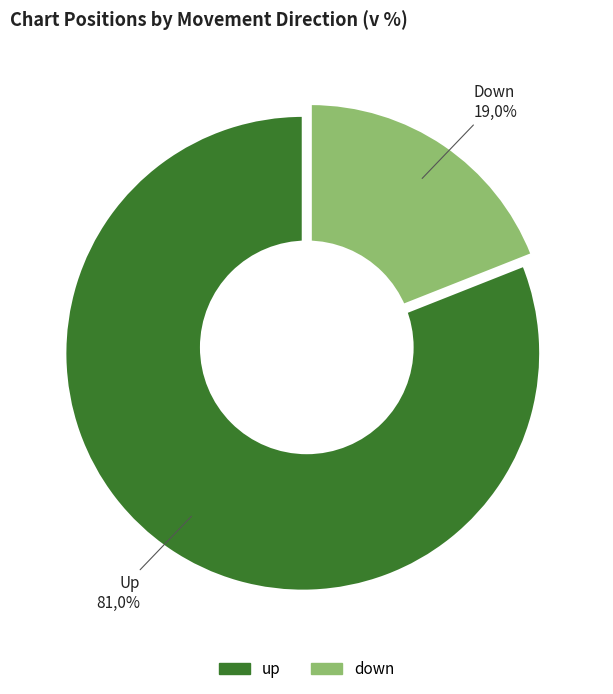

Approximately how many times larger is the value at up compared to down?

4.3